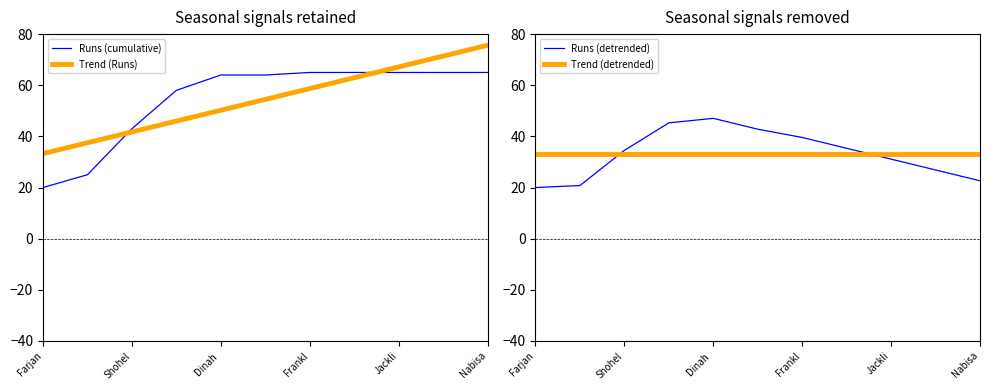

Which category has the lowest value in the Runs (cumulative) series?

Farjan